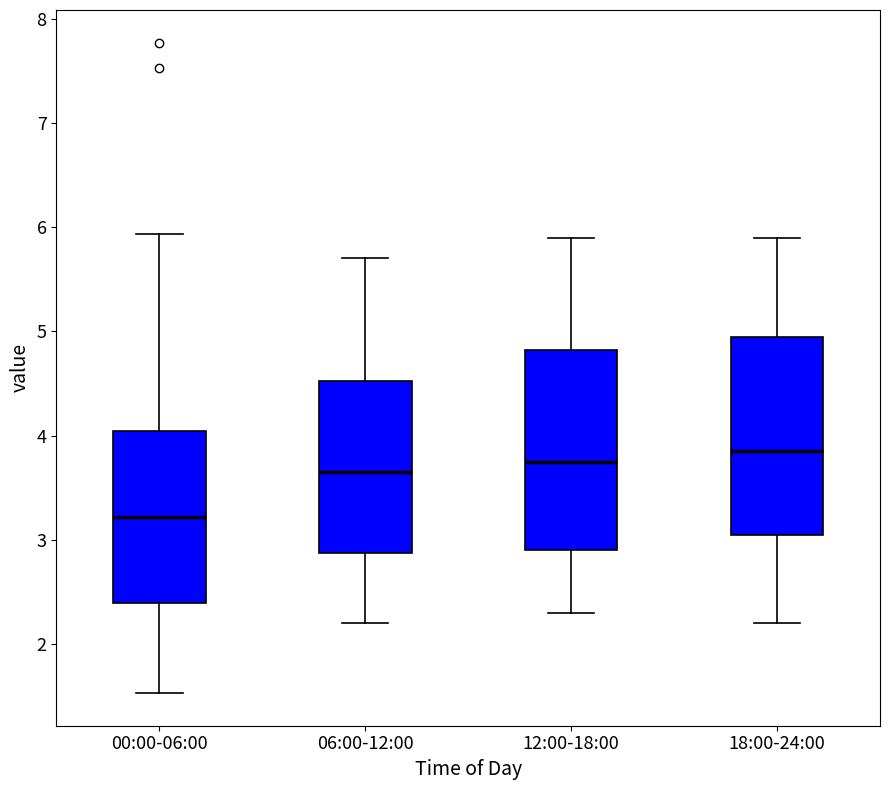

Reading left to right, transcribe this box plot: for each box, give where its median line is, the range the box spans, and where its two whiskers end, as read against the y-axis. The values are not printed on the chart, so give them approximately, as read against the axis.

00:00-06:00: median 3.2, box 2.4 to 4.0, whiskers 1.5 to 5.9
06:00-12:00: median 3.7, box 2.9 to 4.5, whiskers 2.2 to 5.7
12:00-18:00: median 3.8, box 2.9 to 4.8, whiskers 2.3 to 5.9
18:00-24:00: median 3.9, box 3.1 to 5.0, whiskers 2.2 to 5.9